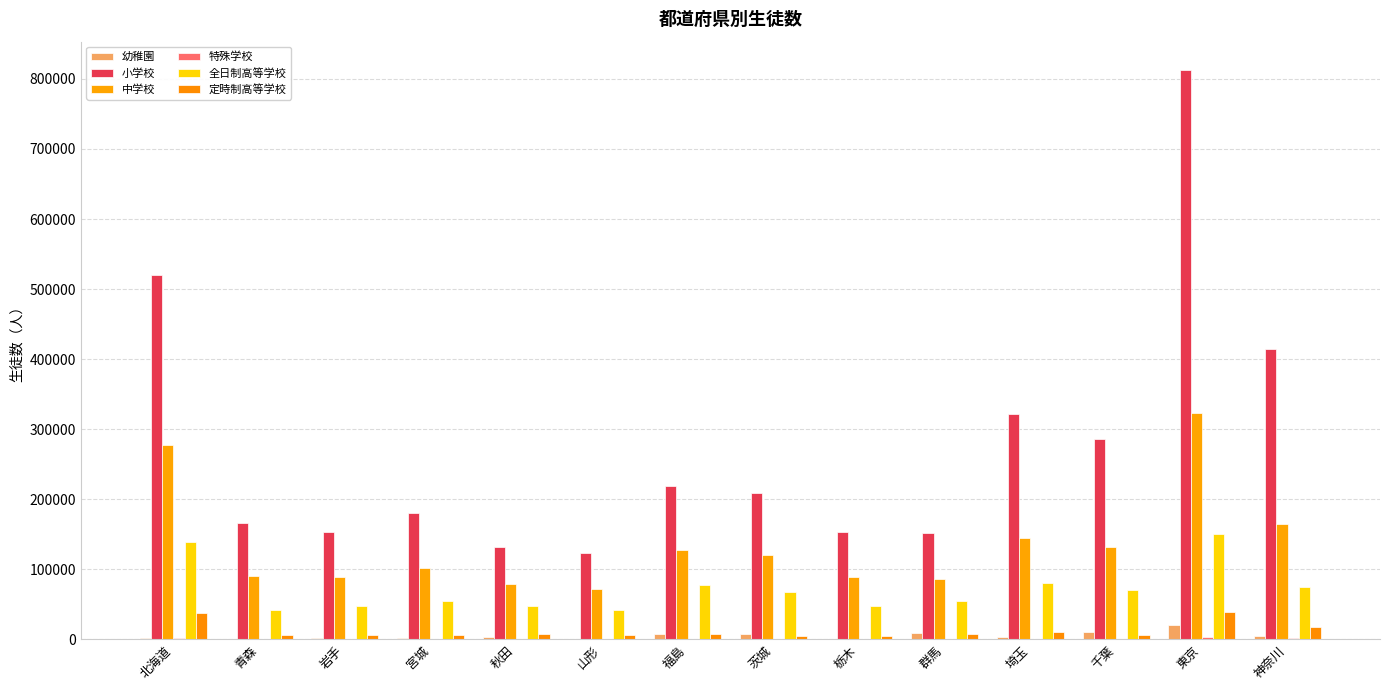

At which label does 全日制高等学校 first exceed 67935?

北海道